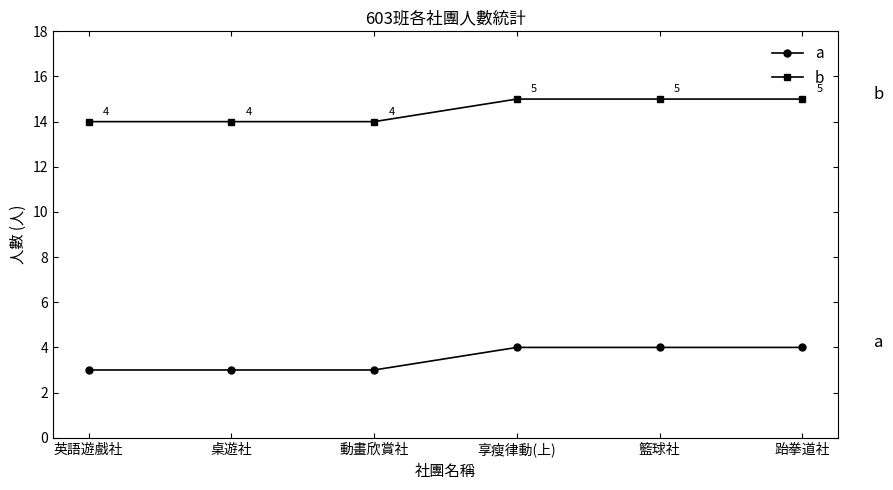

True or false: a and b cross at least once.

False